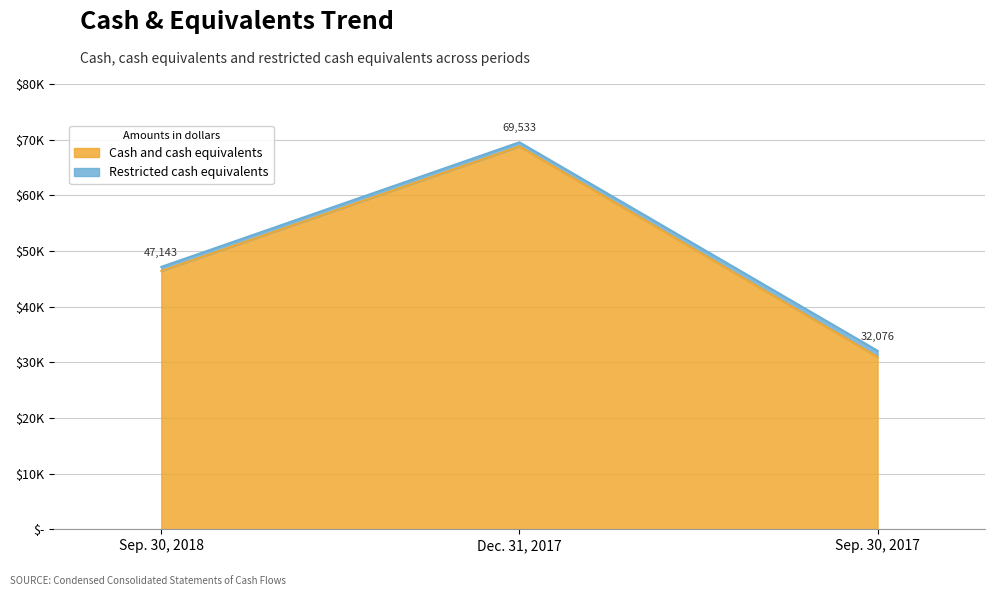

What position from the right is Sep. 30, 2017?

1